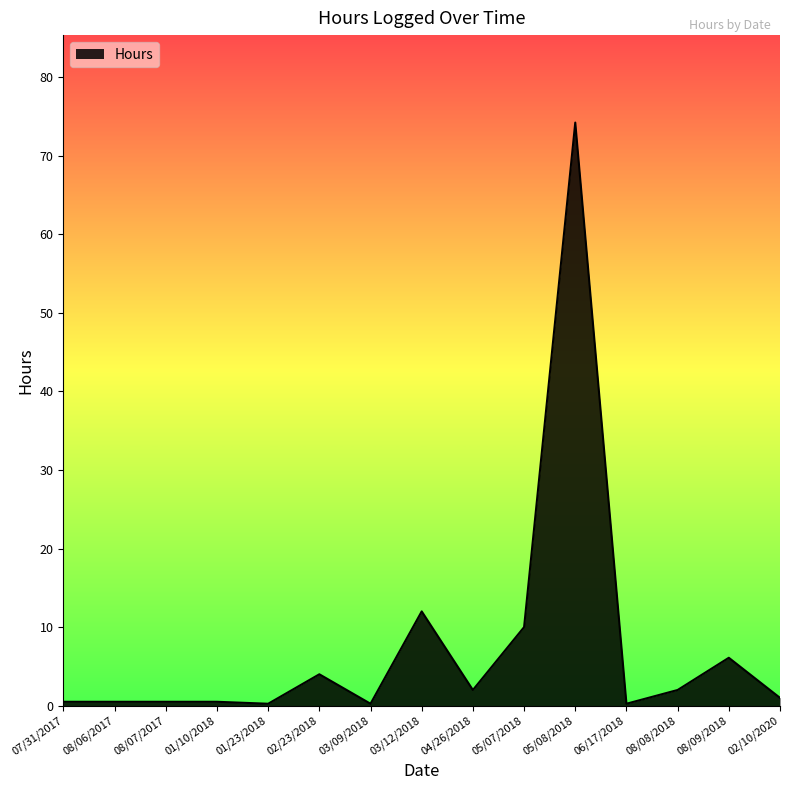

Where is the data nearest to the value 37?

03/12/2018